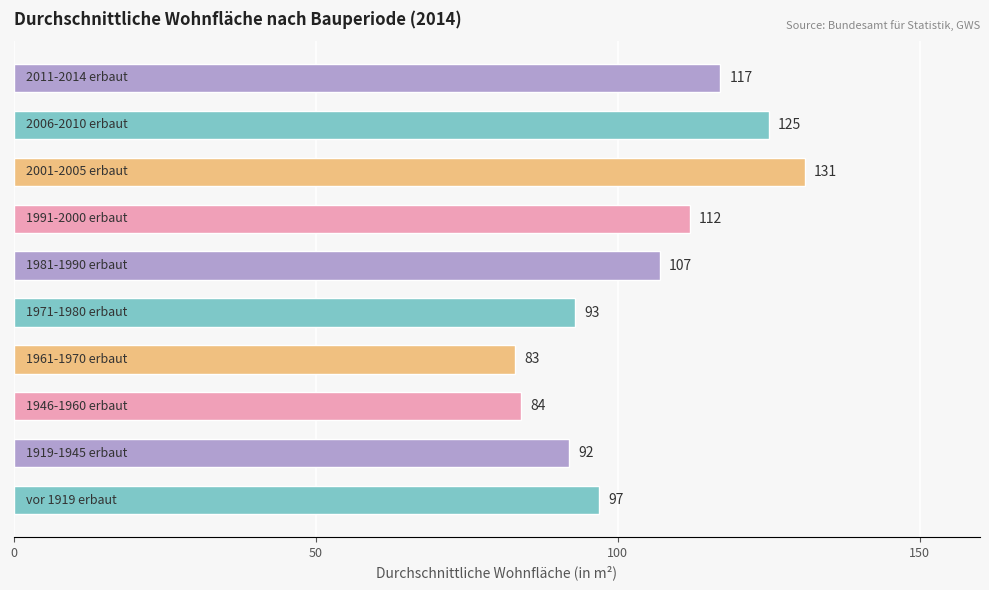

What is the smallest value displayed?

83